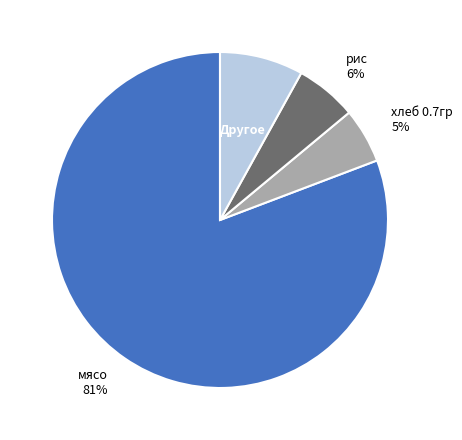

Which has a higher value, рис or хлеб 0.7гр?

рис